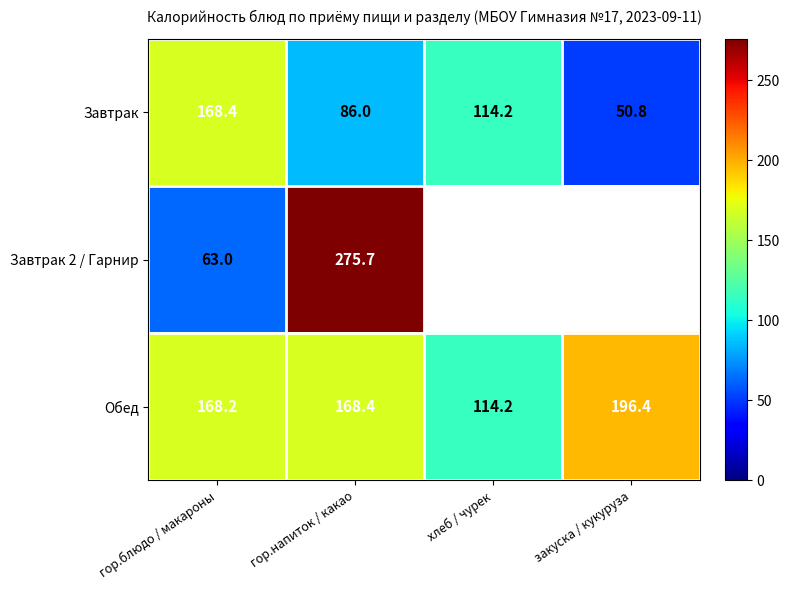

Rank the categories by Завтрак value from highest to lowest.

гор.блюдо / макароны, хлеб / чурек, гор.напиток / какао, закуска / кукуруза